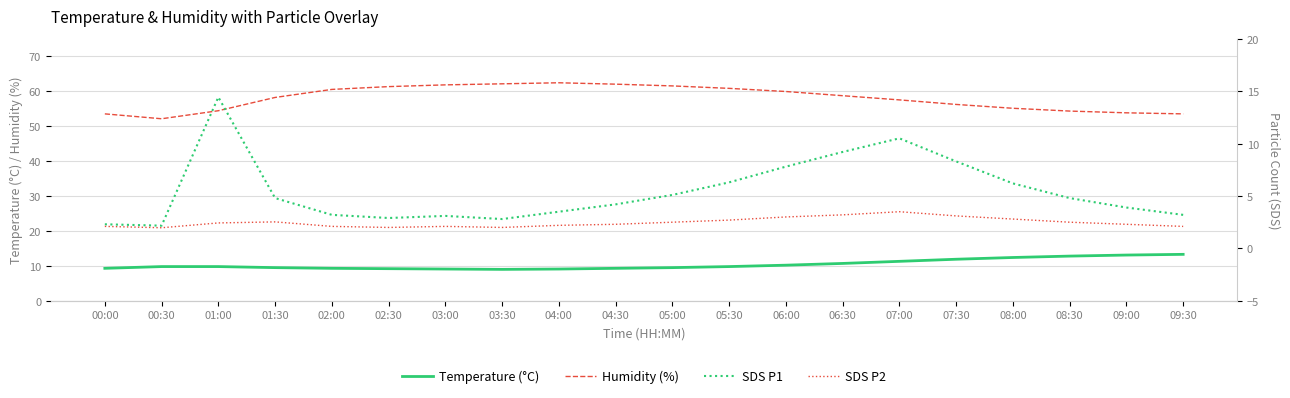

What is the lowest value of the SDS_P1 series?

2.2